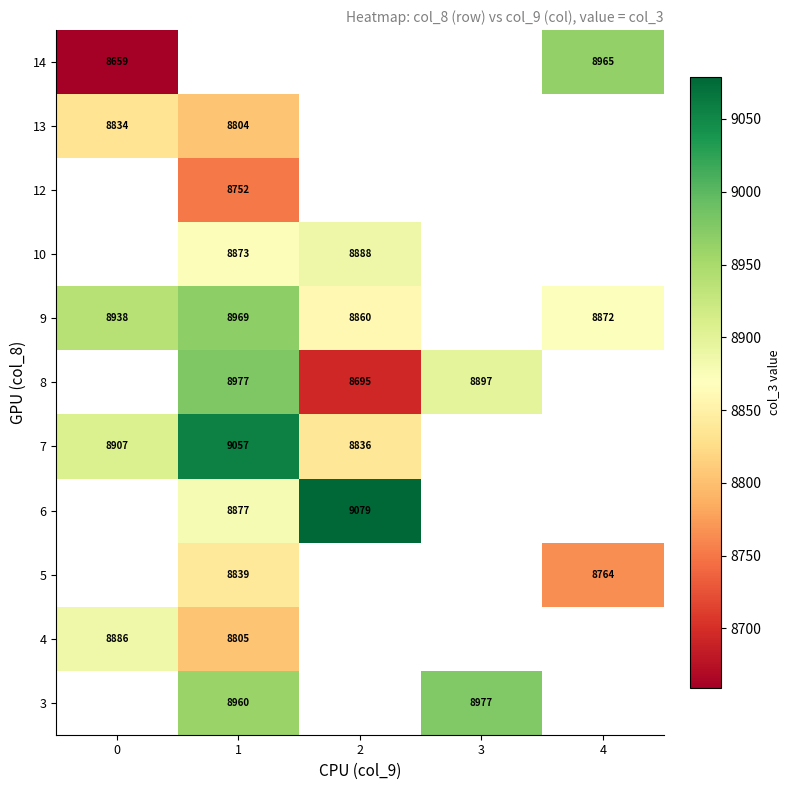

True or false: 8 has a value of 8897 at 3.

True